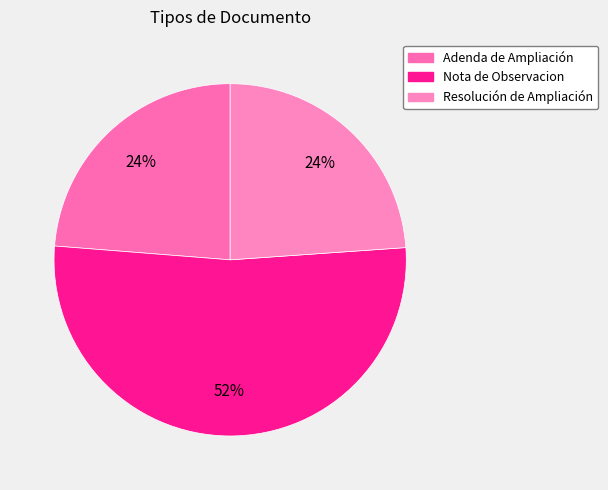

What is the smallest slice in the pie chart?

Adenda de Ampliación